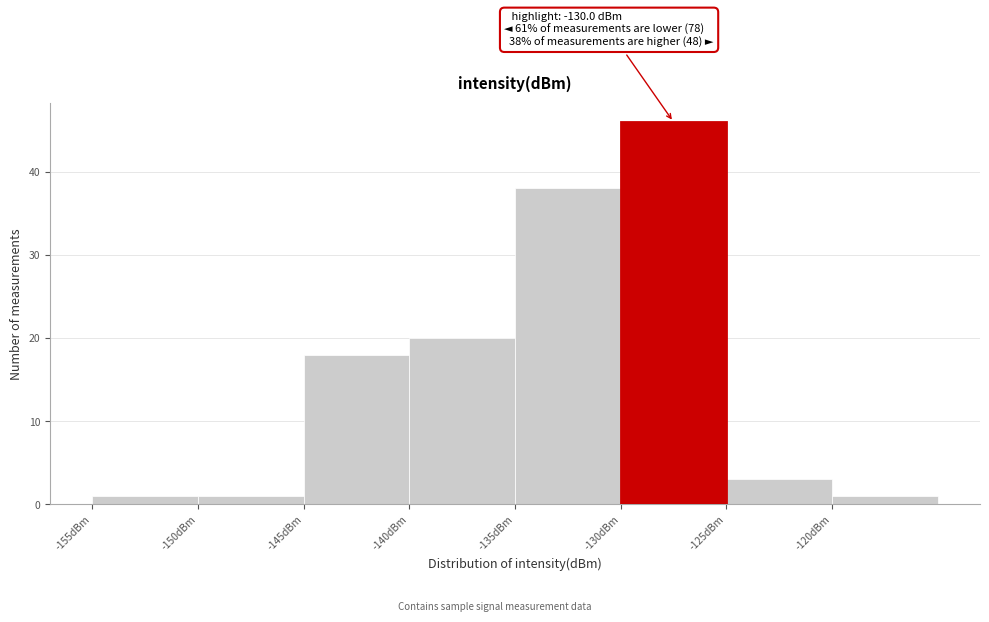

Which range on the x-axis has the tallest bar?

-130 to -125